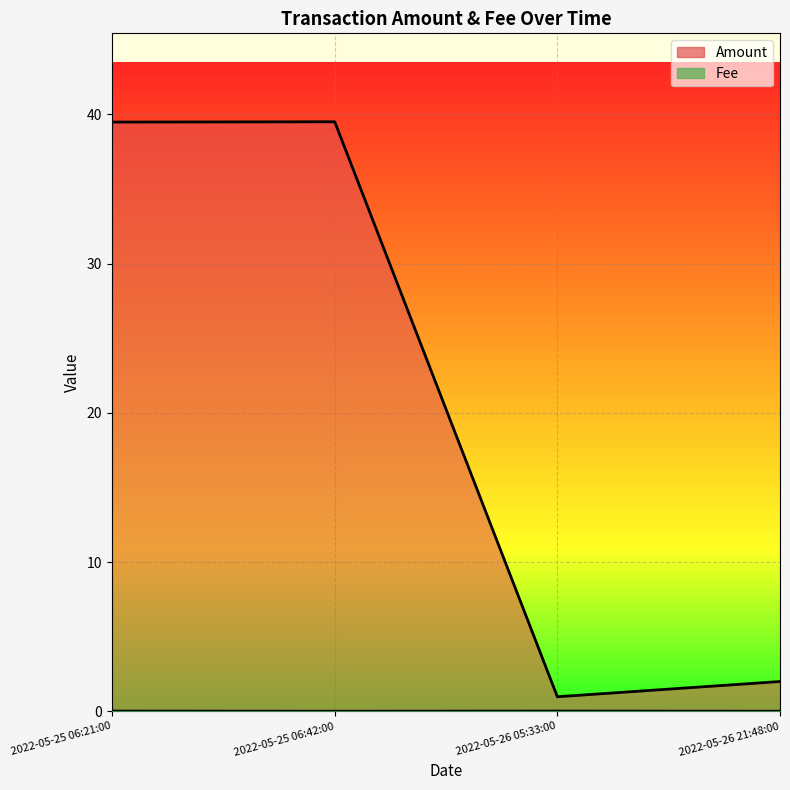

True or false: Fee and Amount intersect in this chart.

False